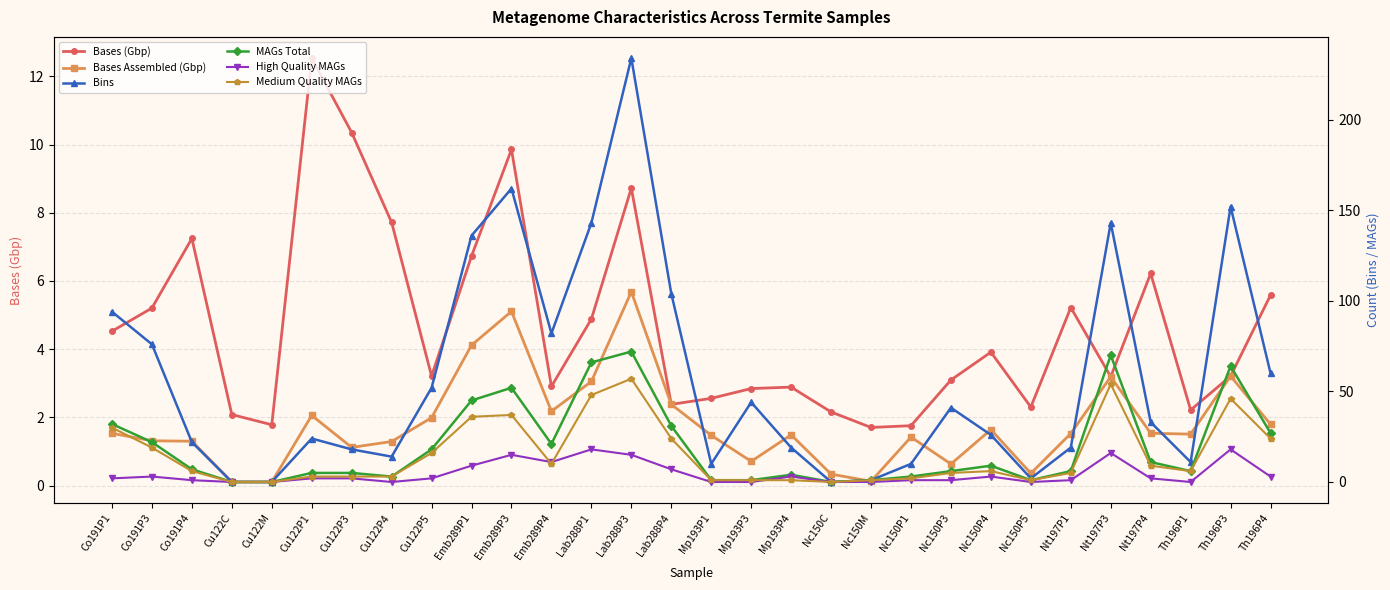

Which series has the largest total across all categories?

Bins